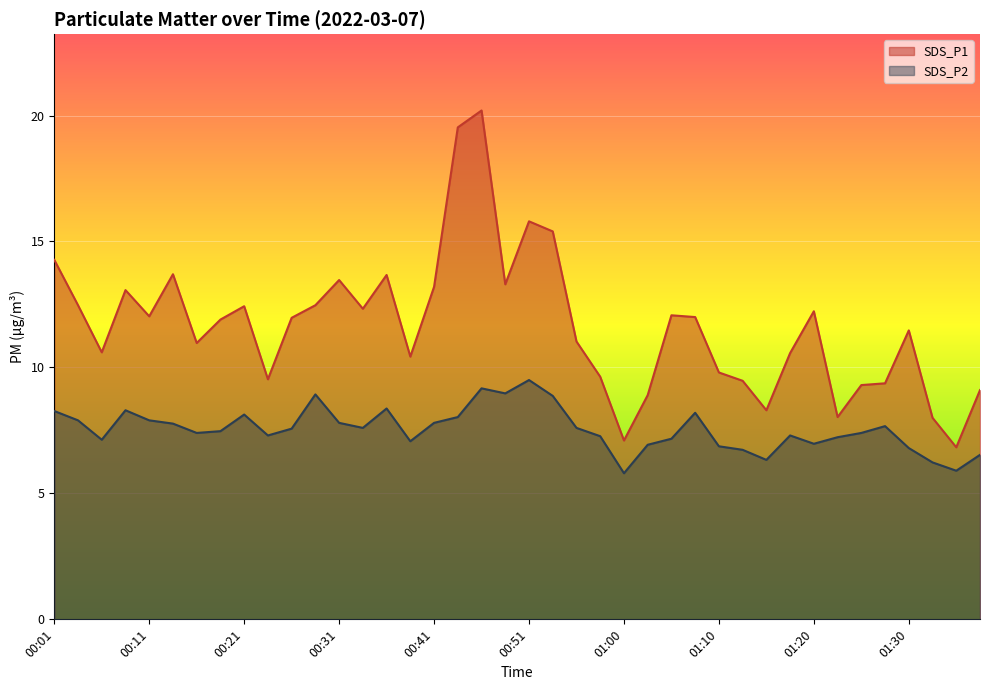

How many data points in SDS_P2 are less than 7?

10